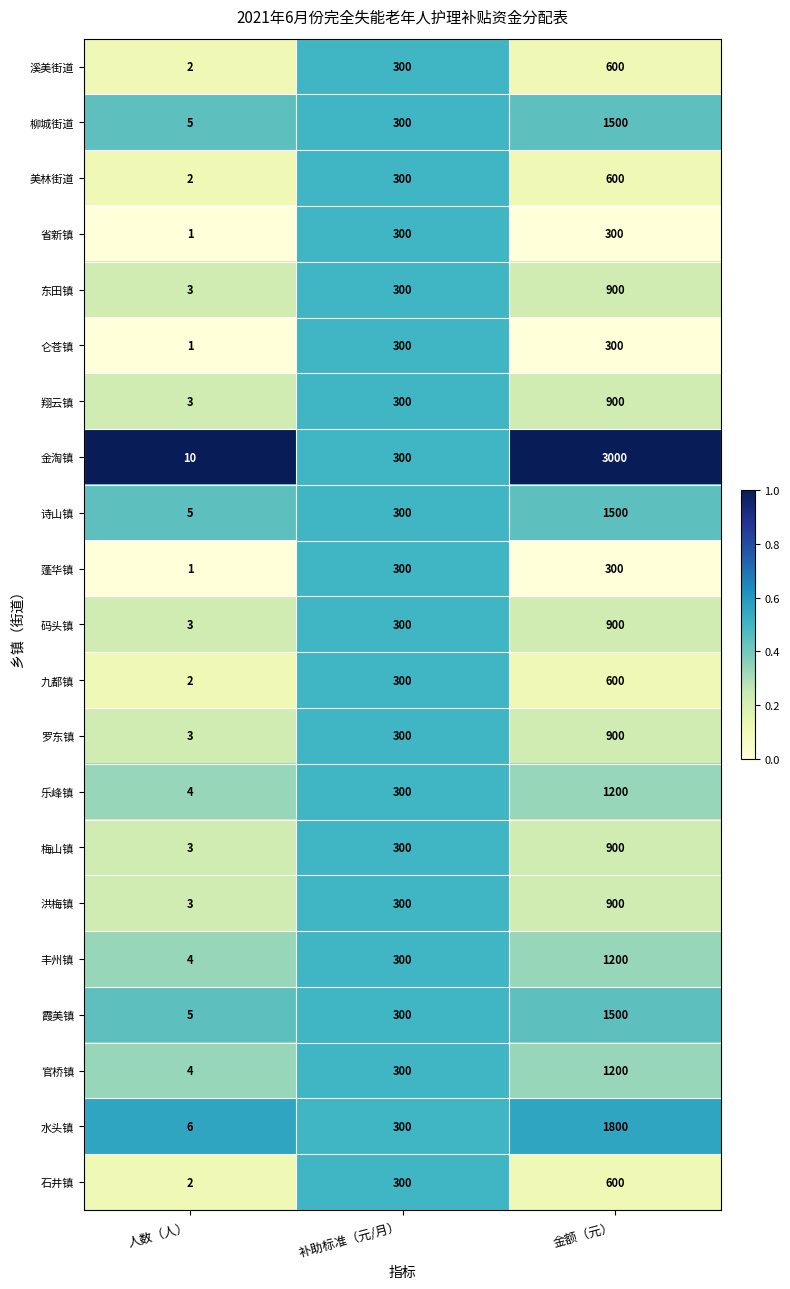

Which series has the largest range (max minus min)?

金淘镇